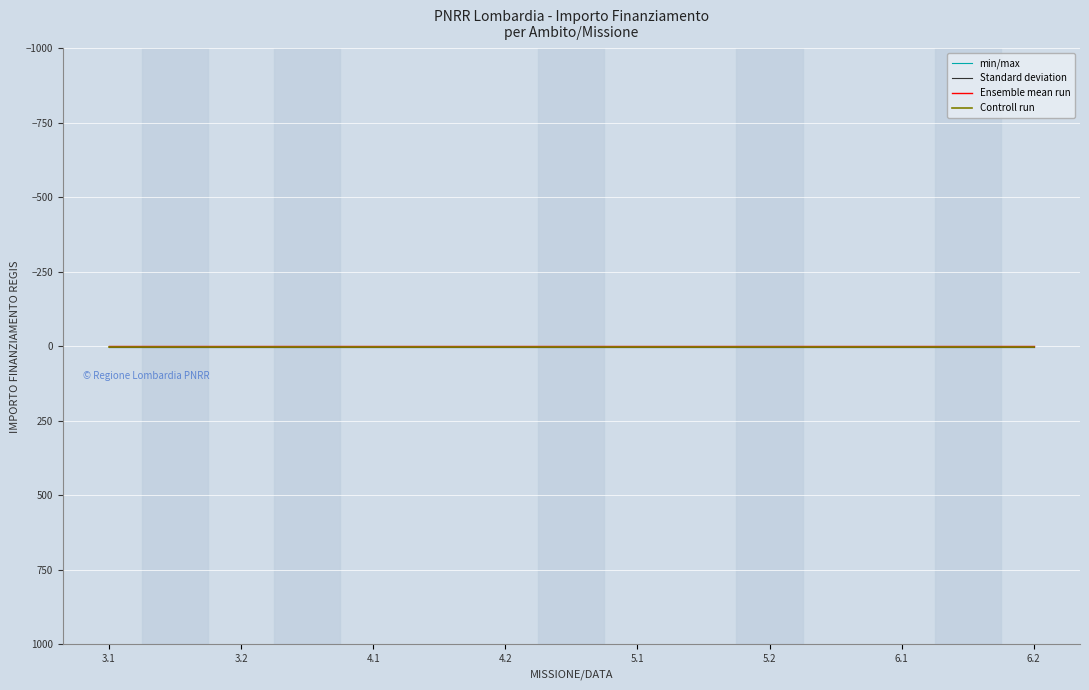

The value of Ensemble mean run at 3.2 is 0.0. True or false?

True